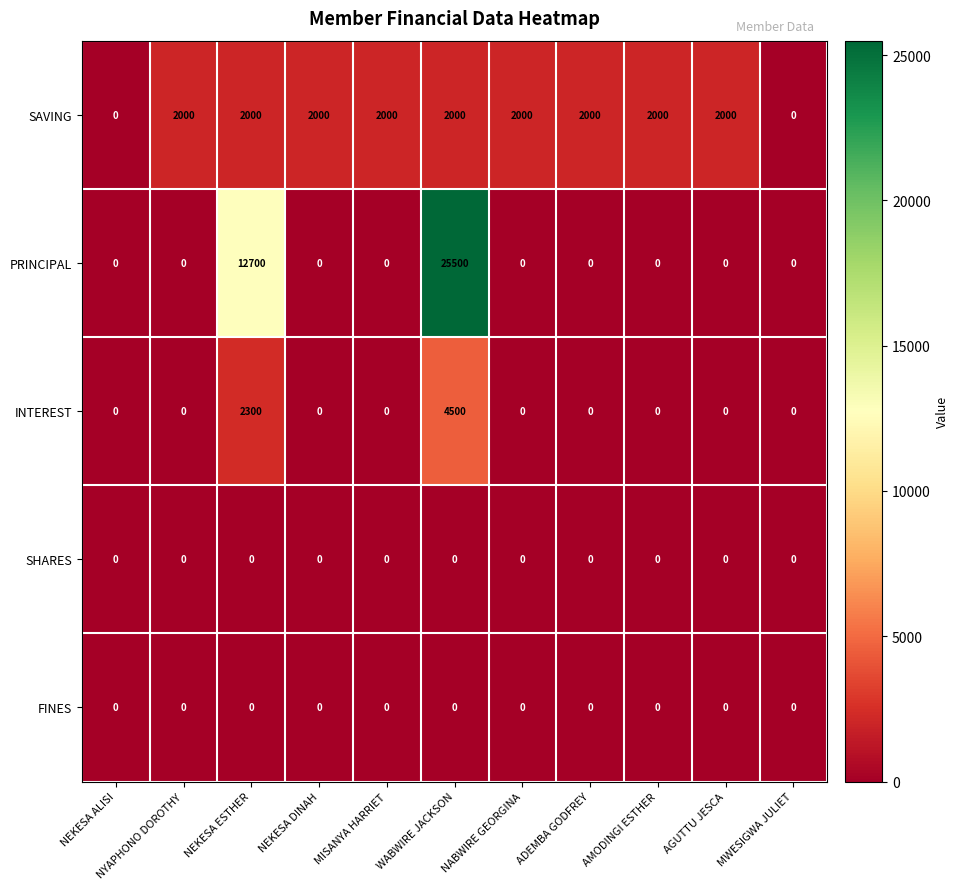

How many distinct data groups are displayed?

5